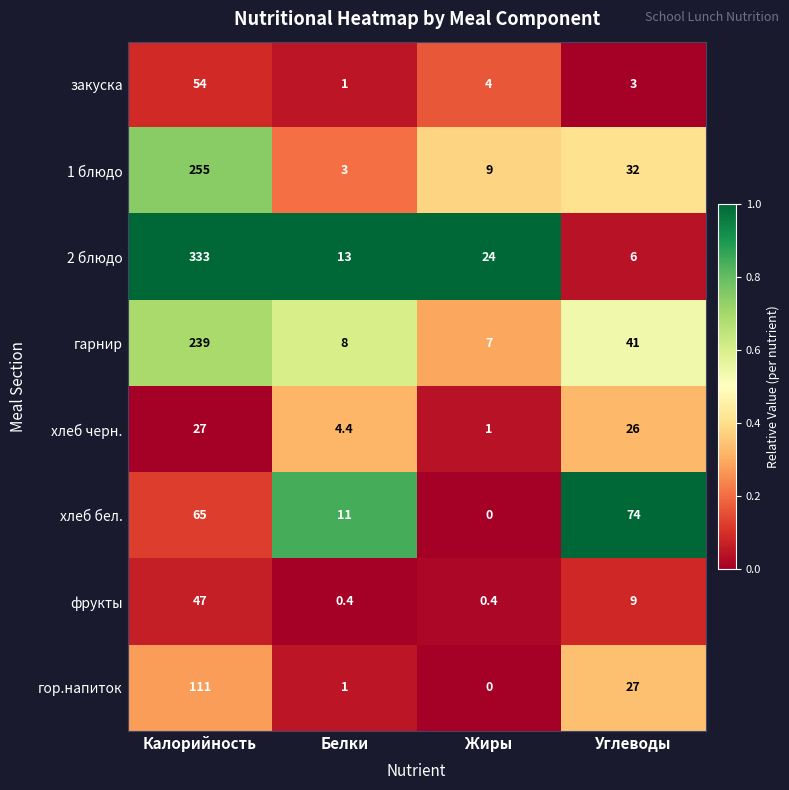

True or false: фрукты has a value of 0.4 at Жиры.

True